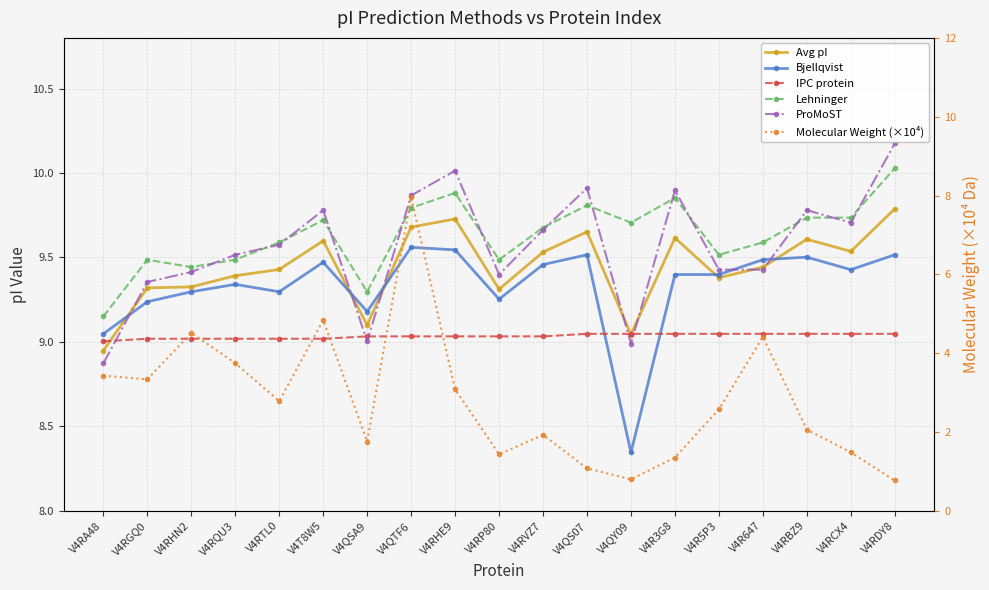

Which series has the largest total across all categories?

Lehninger